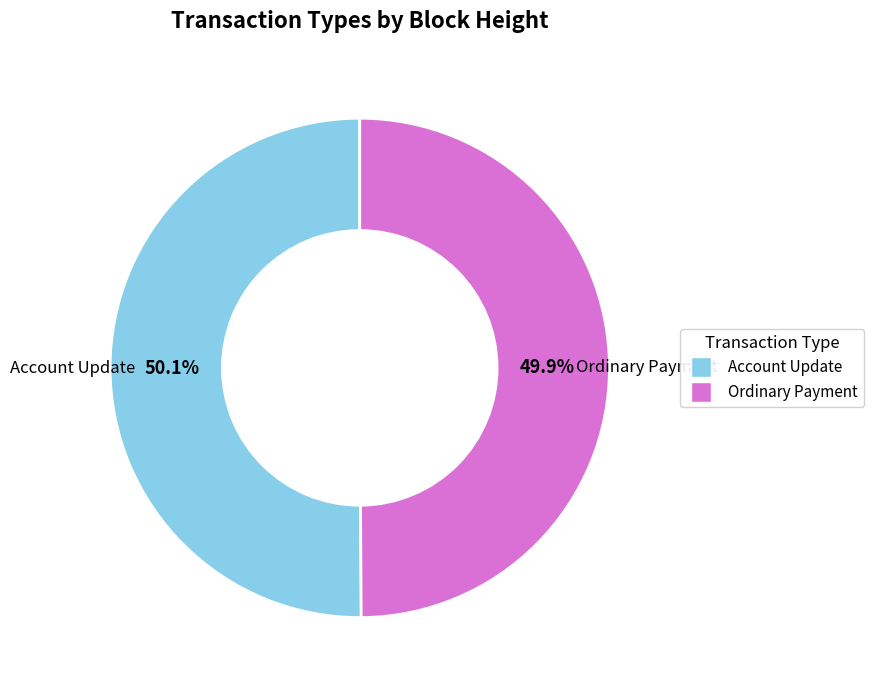

How many slices are in this pie chart?

2